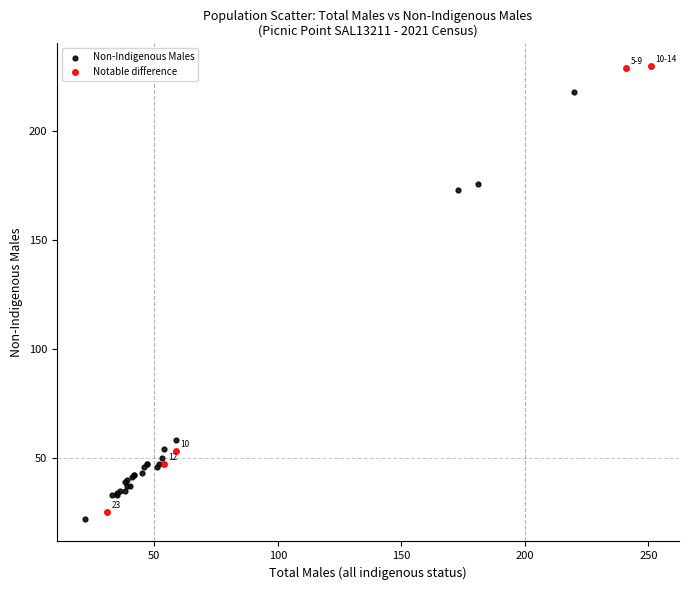

Which series has the largest Y range (max minus min)?

Notable difference